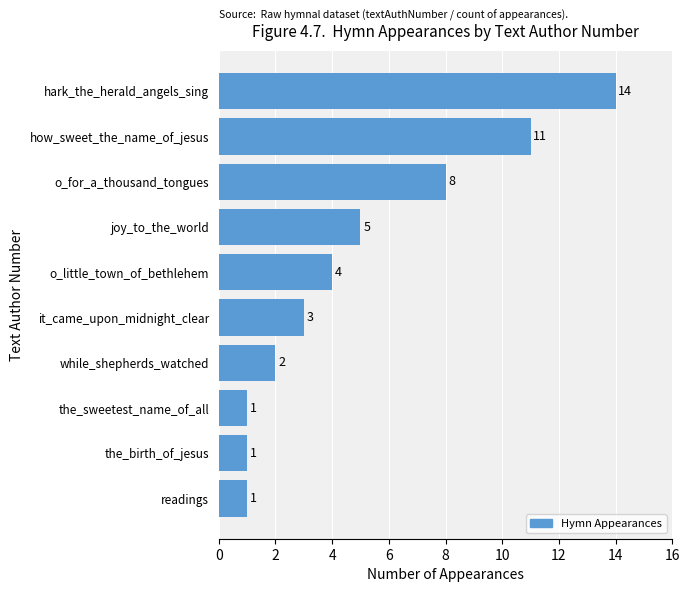

What position from the bottom is how_sweet_the_name_of_jesus?

9